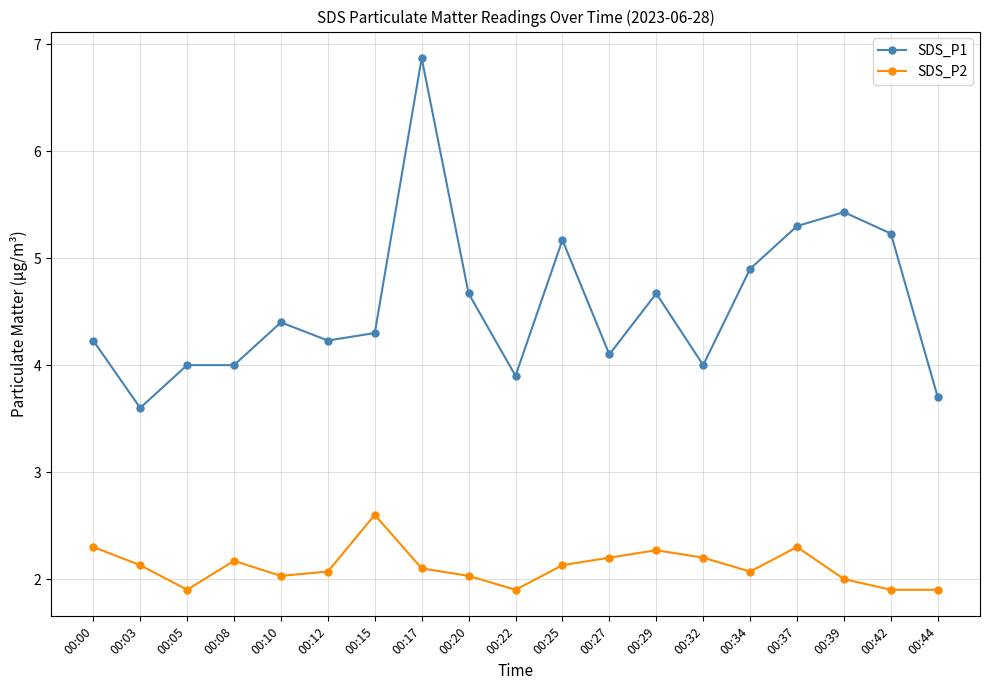

True or false: SDS_P1 and SDS_P2 cross at least once.

False